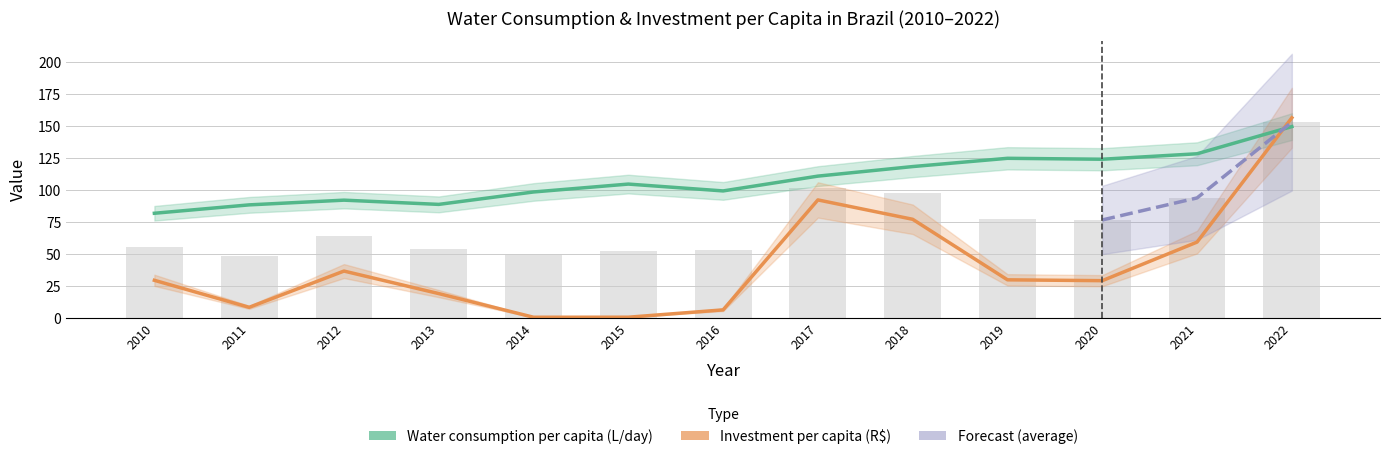

Which series changed the most between 2011 and 2022?

Investment per capita (R$)